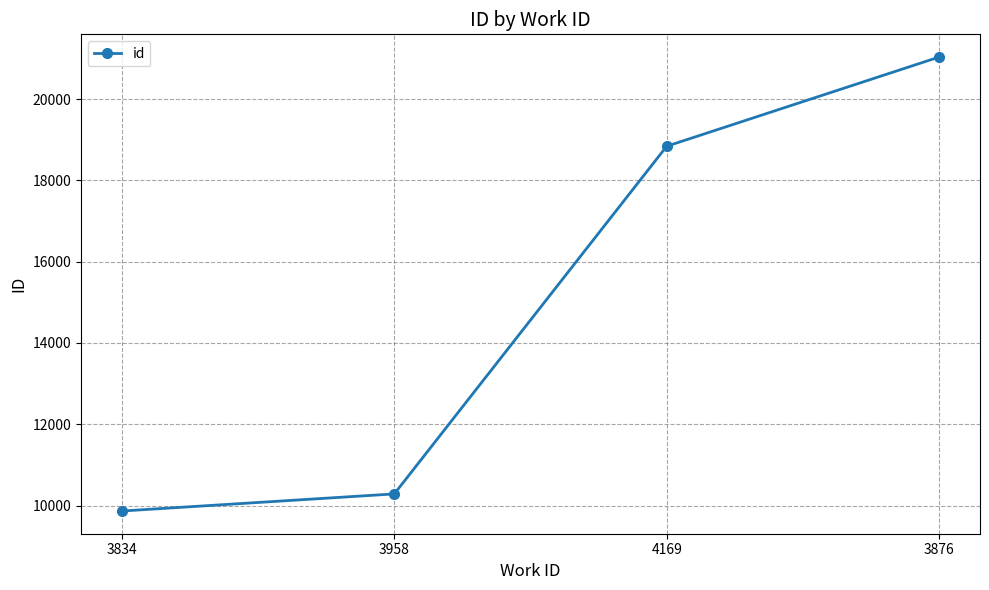

What is the smallest value displayed?

9866